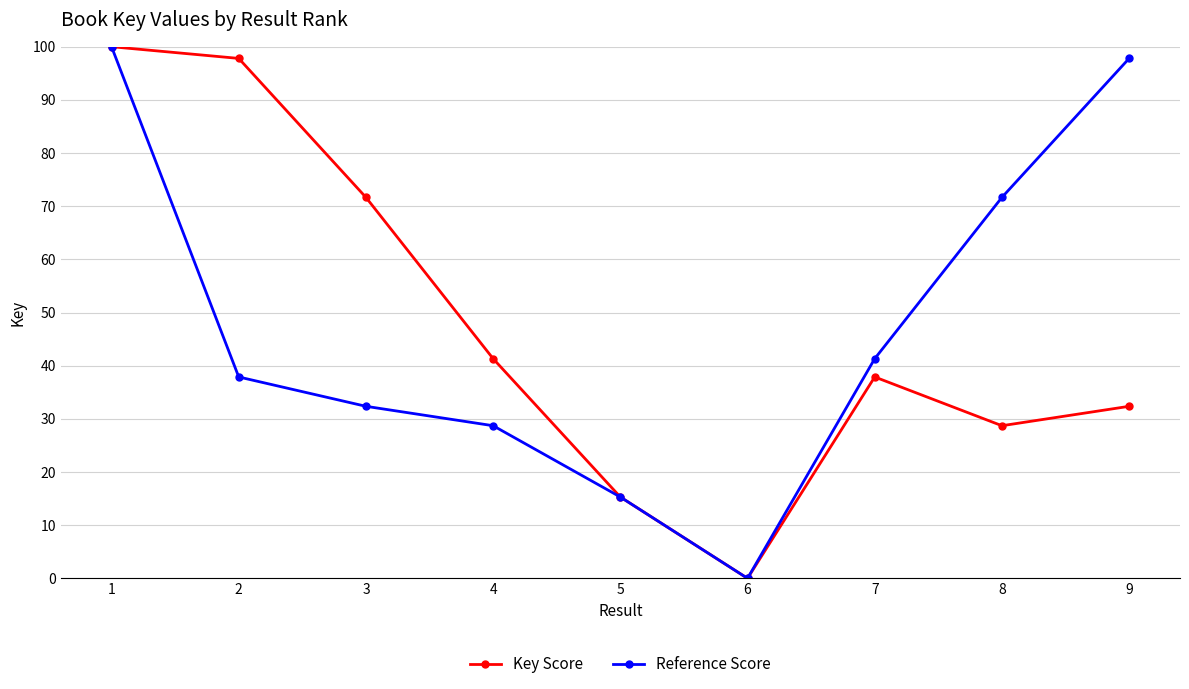

At which category is the sum across all series the highest?

1